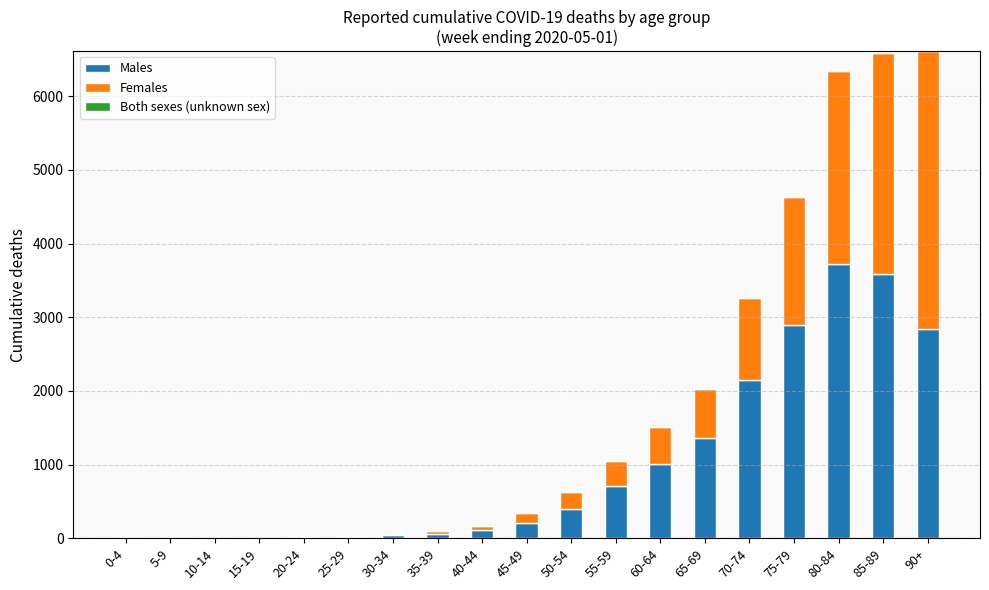

Which category has the highest value in the Males series?

80-84